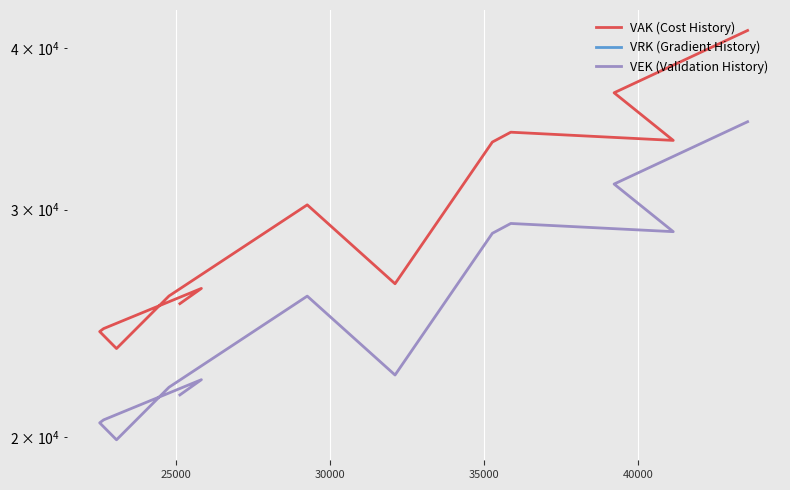

Which series has the largest range (max minus min)?

VAK (Cost History)